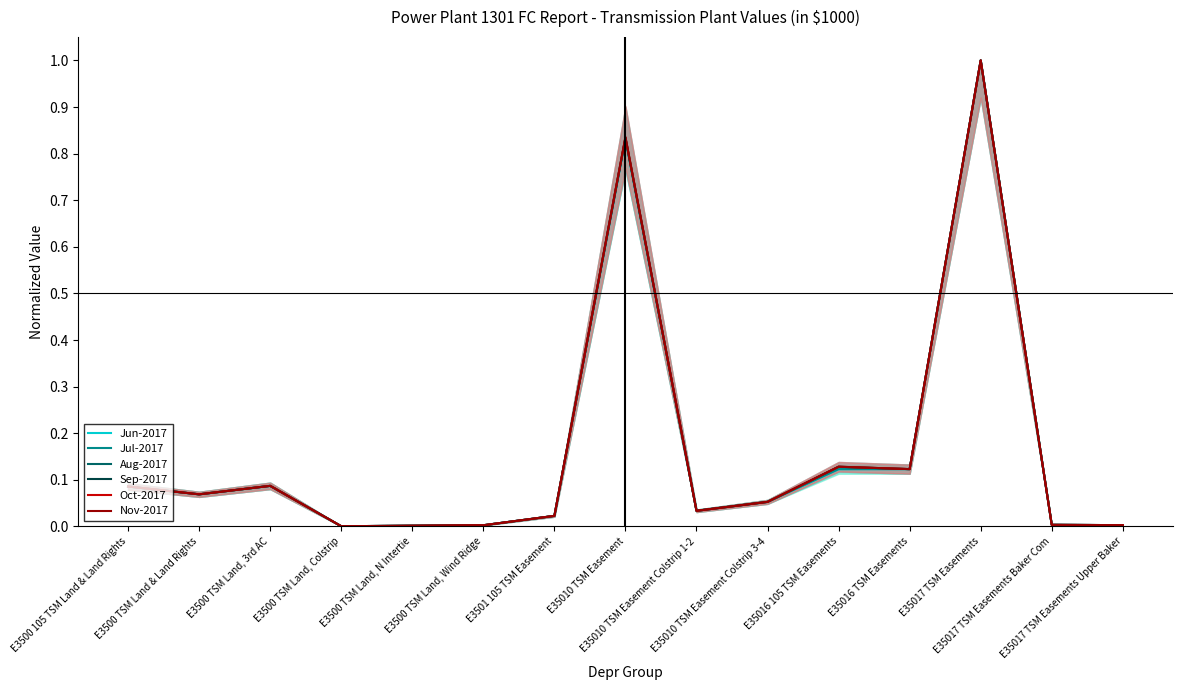

In Nov-2017, how many points are higher than both neighbors (excluding endpoints)?

4